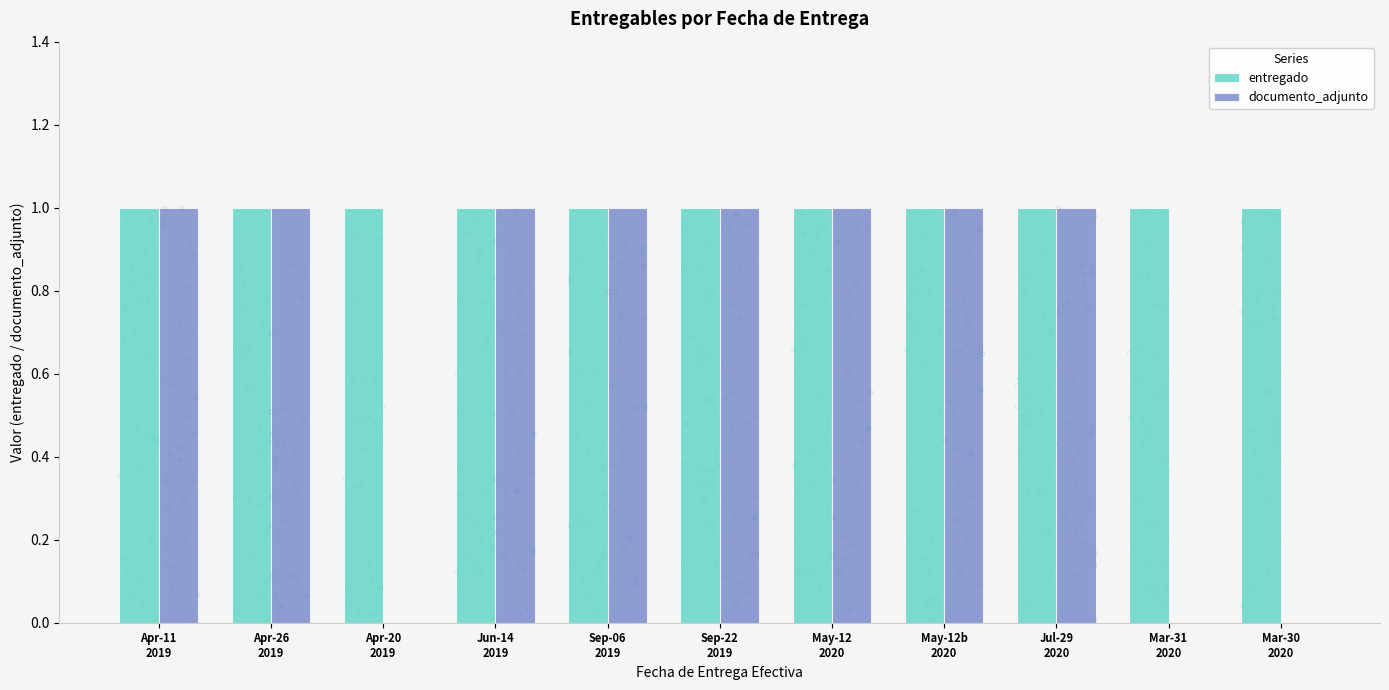

At which category is the sum across all series the highest?

Apr-11
2019